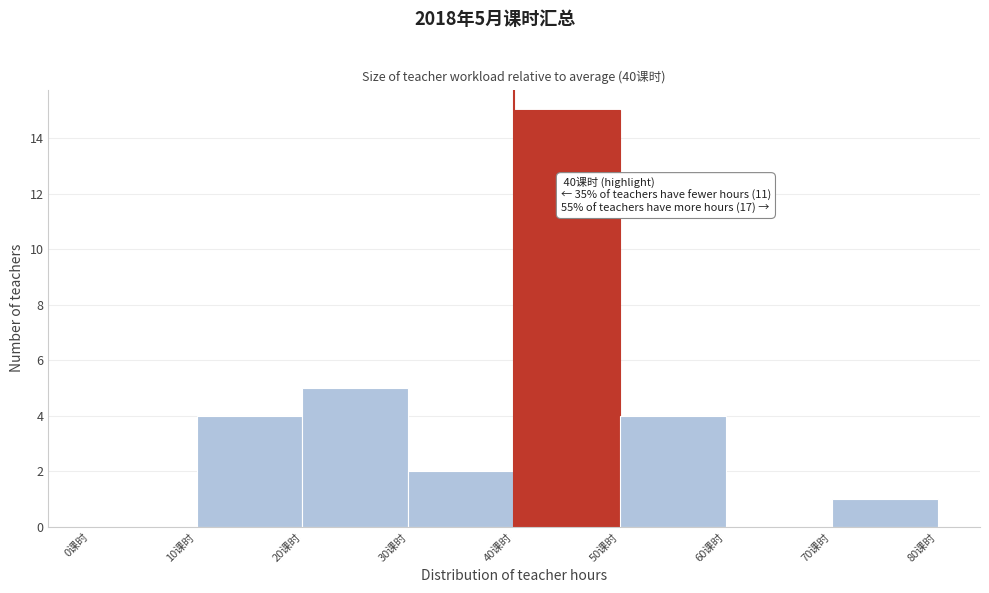

Over which range of the x-axis is the bar tallest?

40 to 50